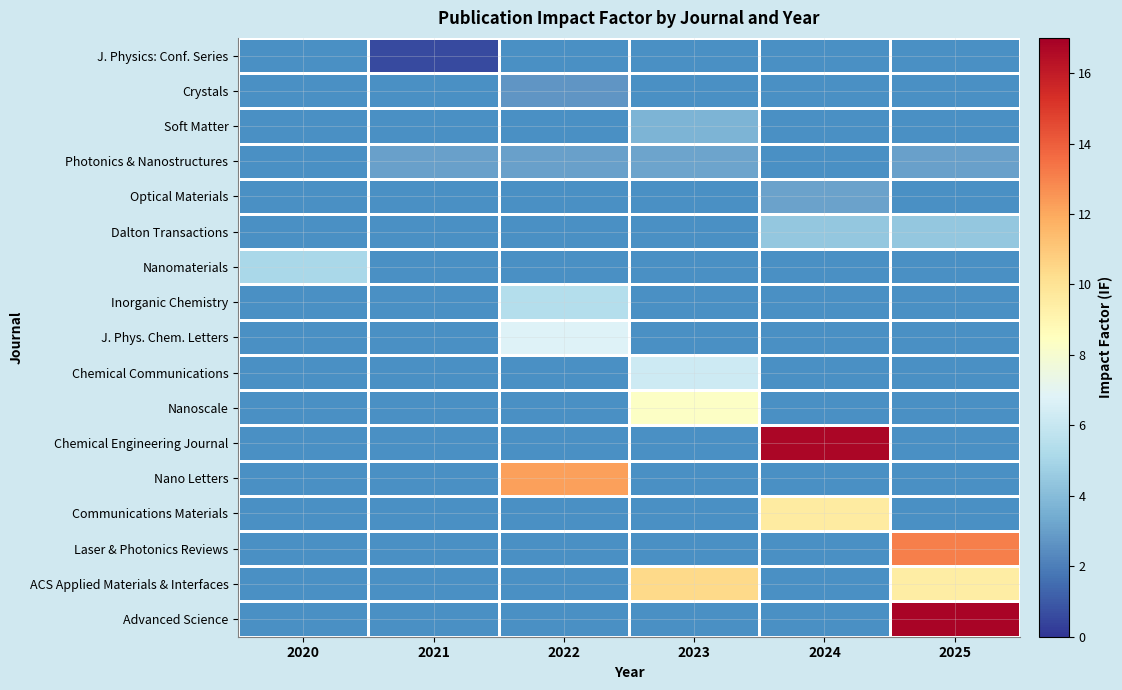

Is the value of Nanomaterials at 2024 greater than the value of J. Phys. Chem. Letters at 2022?

No